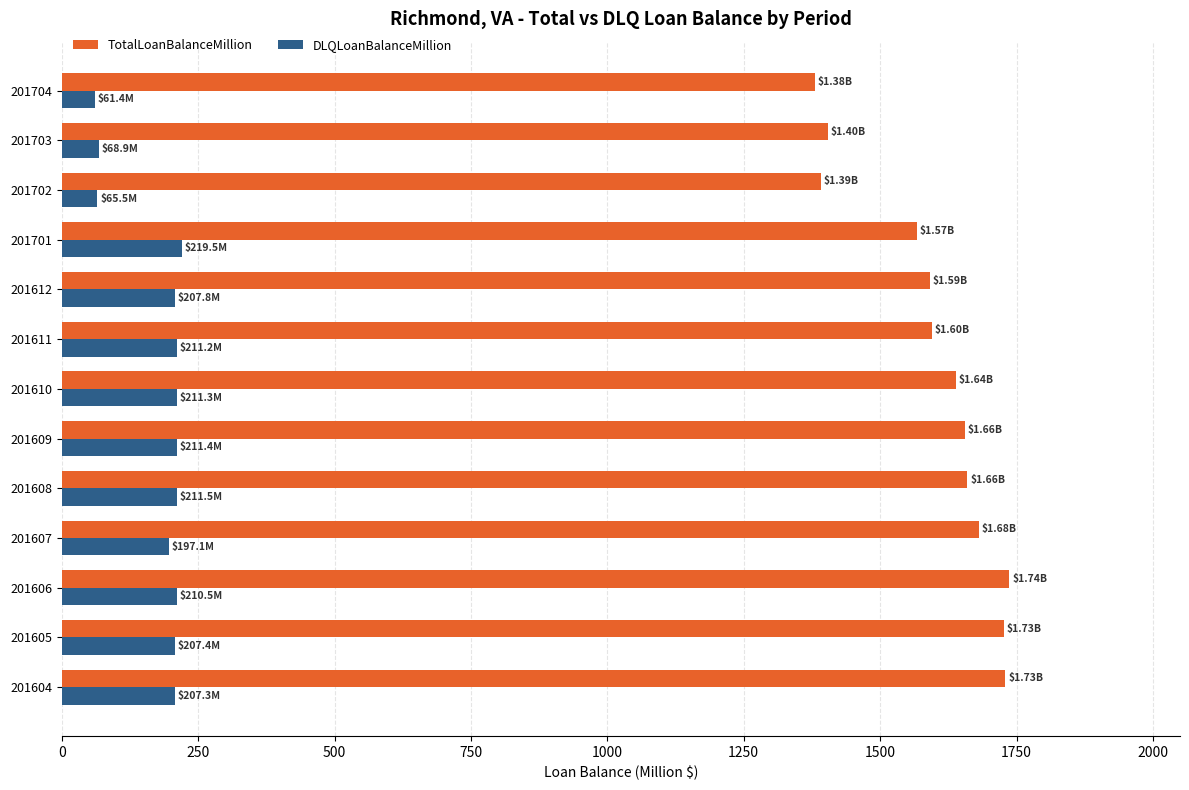

What is the difference between the maximum and second lowest values in the TotalLoanBalanceMillion series?

345.0